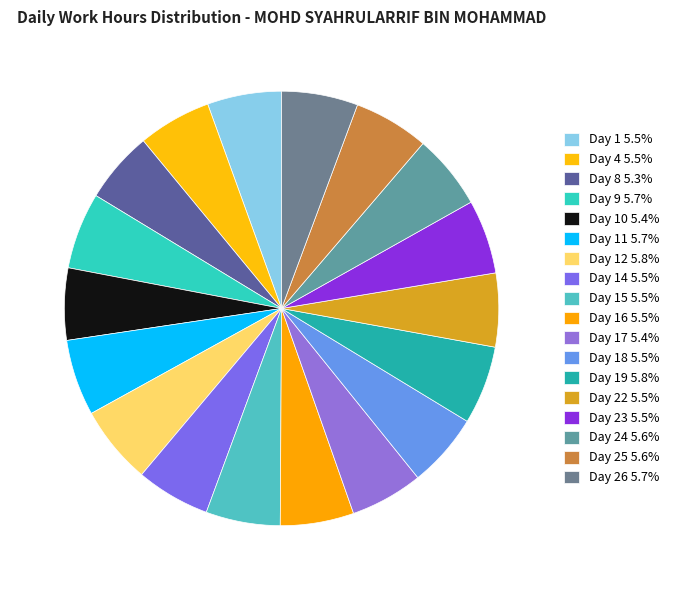

Count the number of slices in the pie.

18